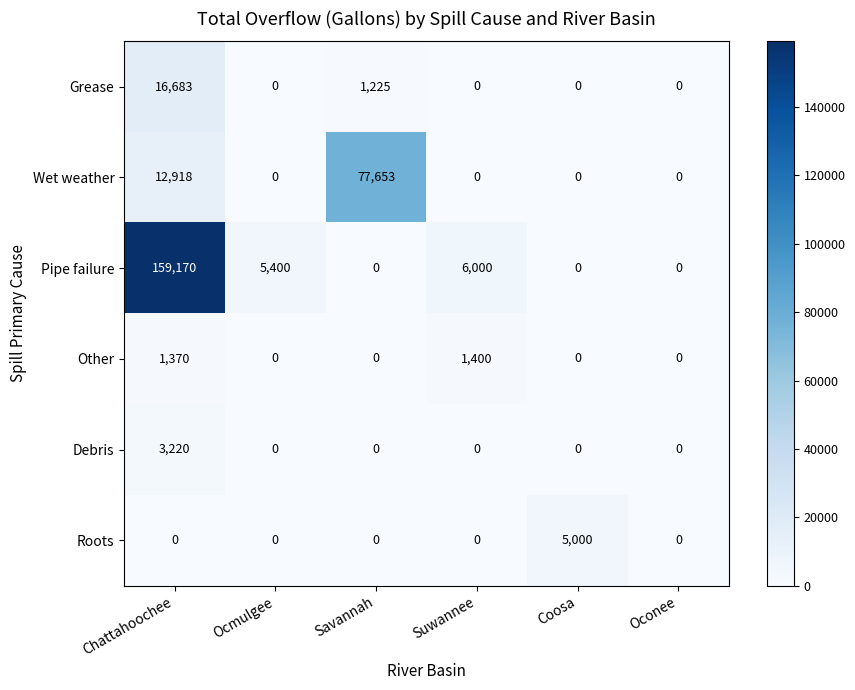

What is the sum of the Pipe failure values at Chattahoochee and Ocmulgee?

164570